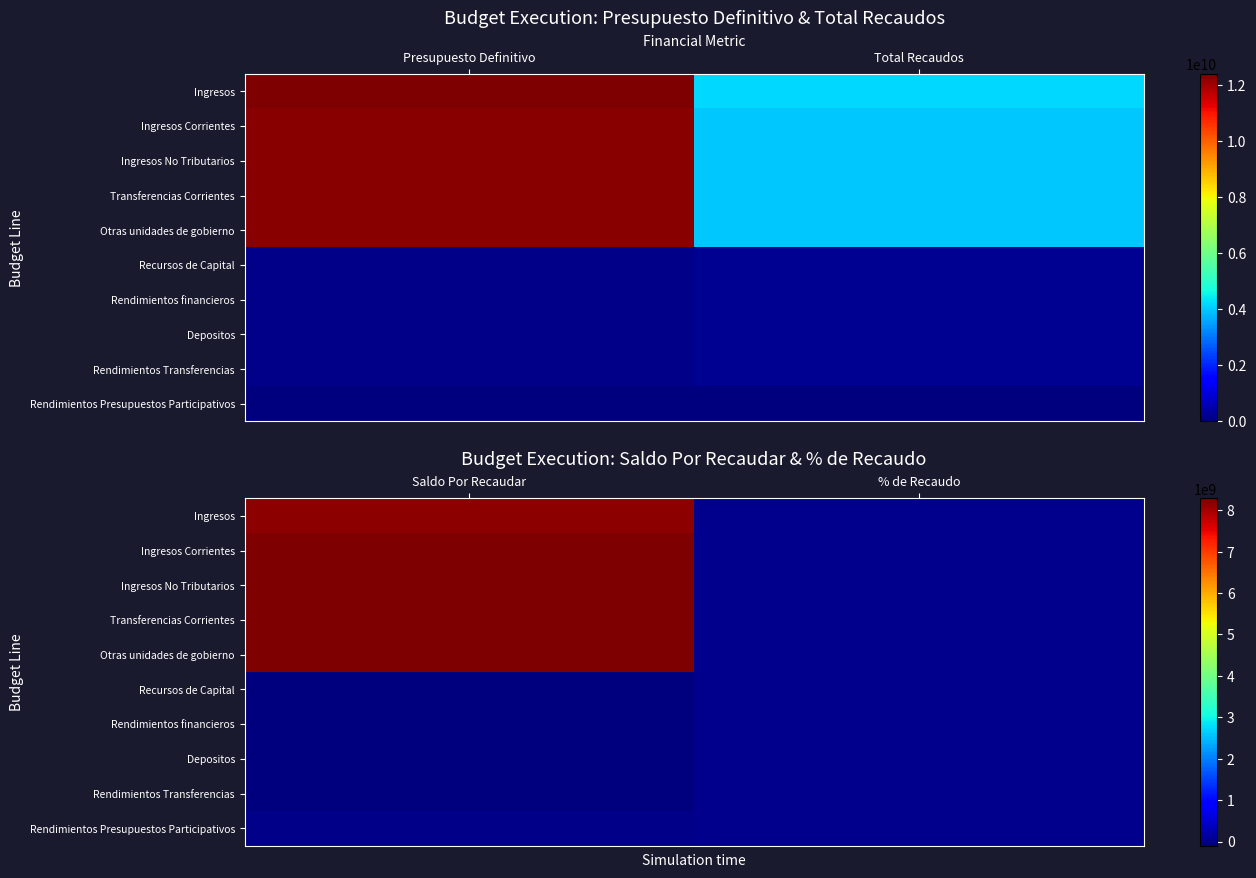

List the labels in order of Recursos de Capital value, largest first.

% de Recaudo, Saldo Por Recaudar